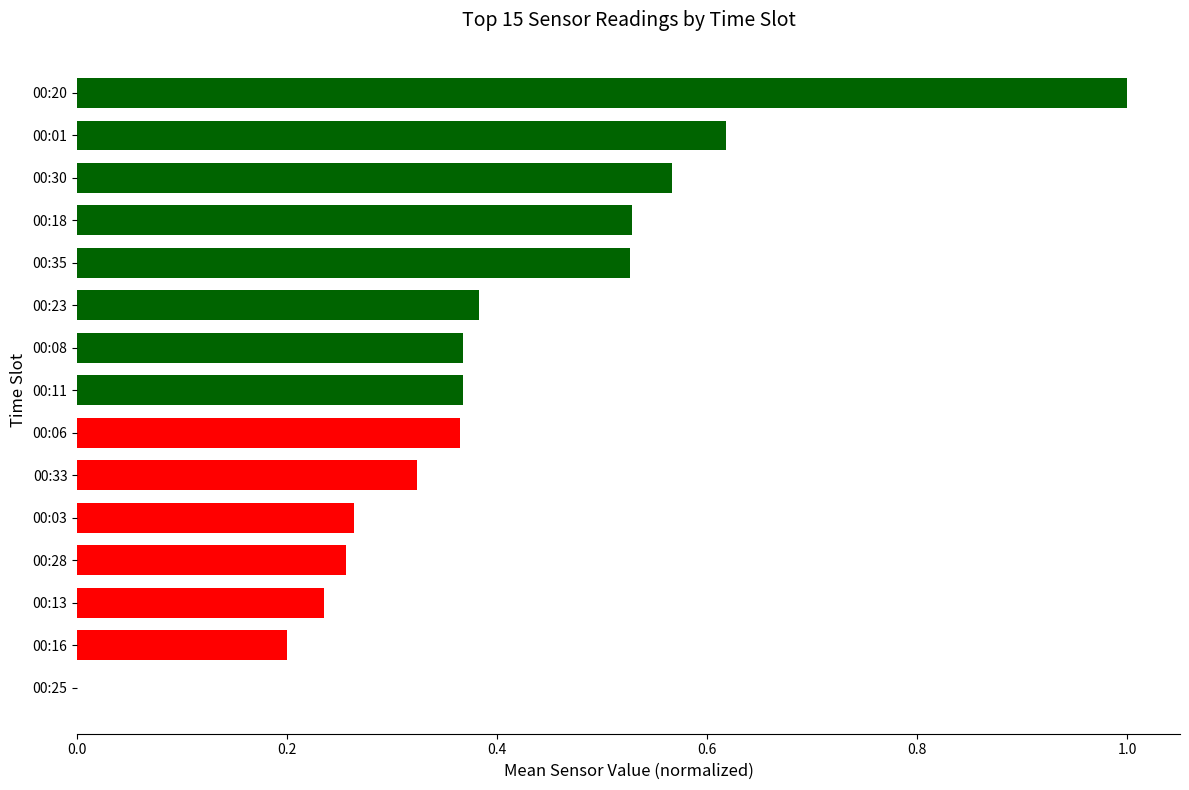

Between 00:16 and 00:03, which is larger?

00:03